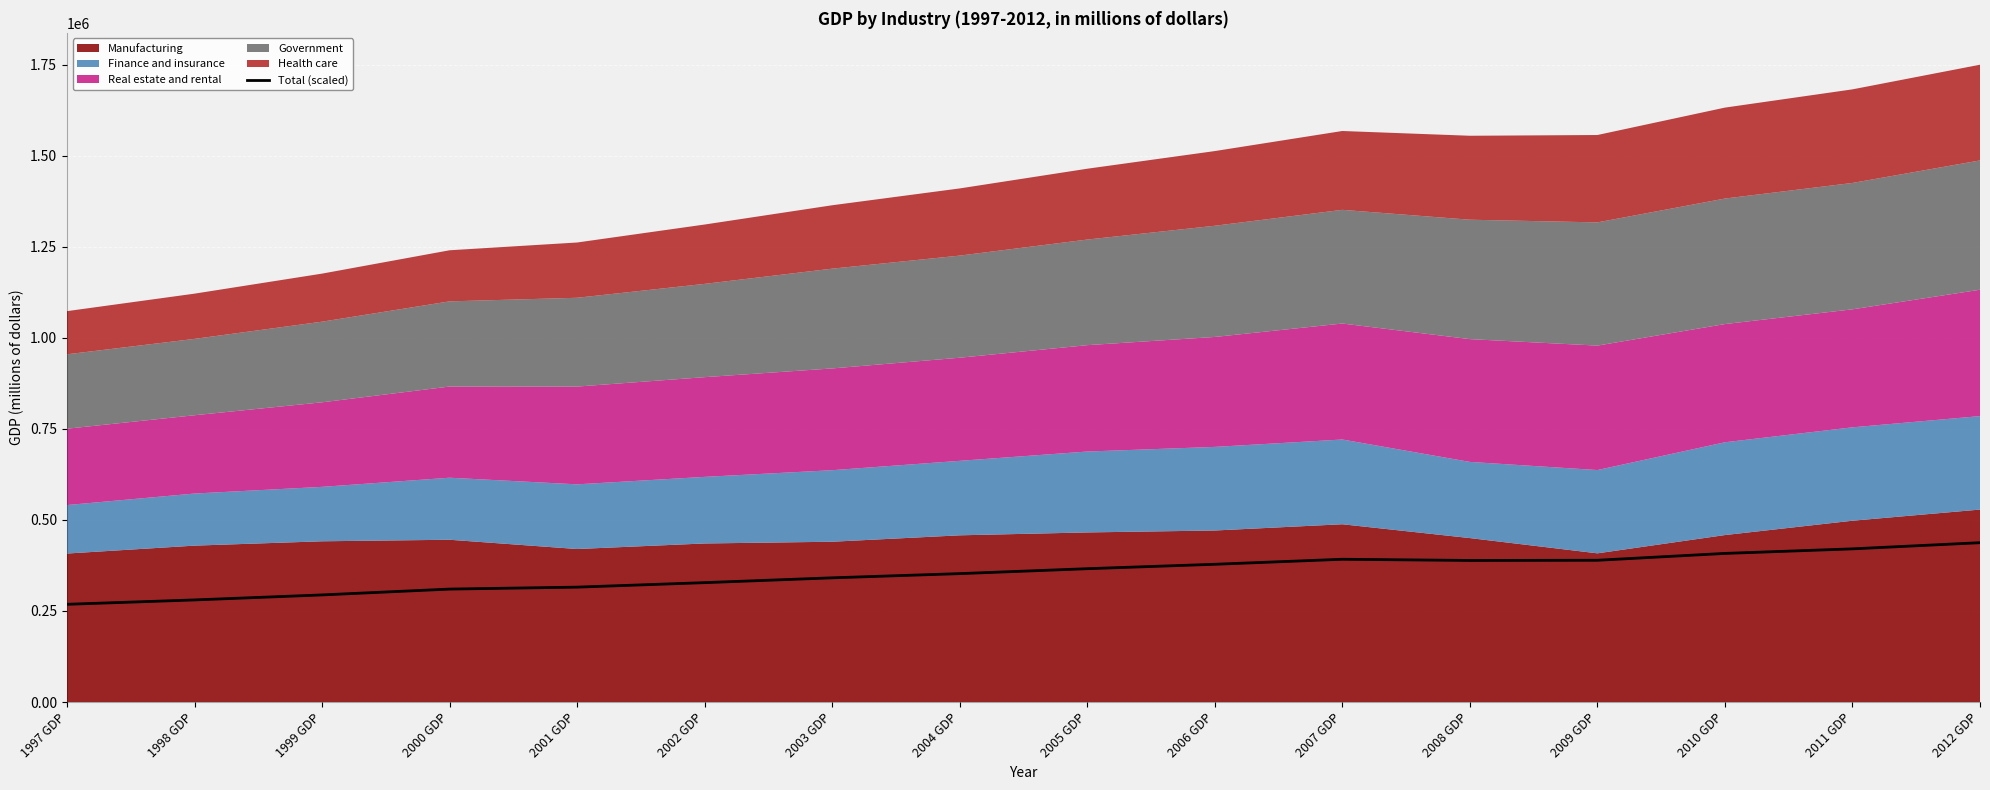

Is it true that the value at 2012 GDP is 251259.8?

False